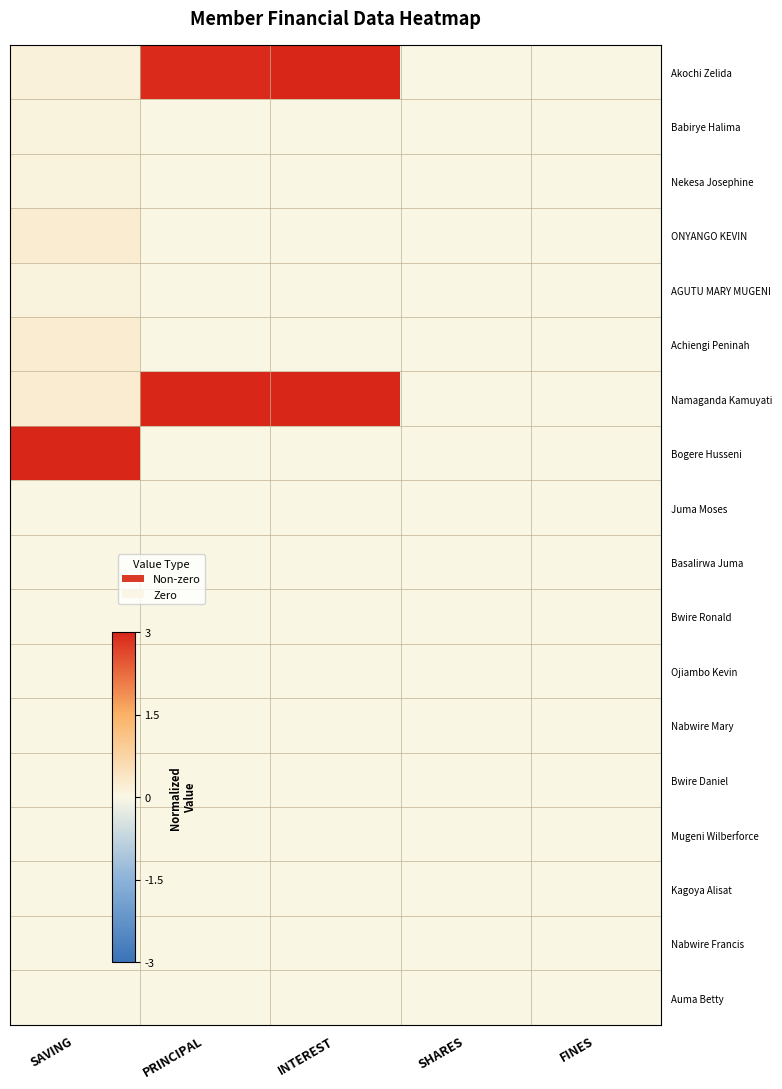

What is the greatest value displayed?

3.0